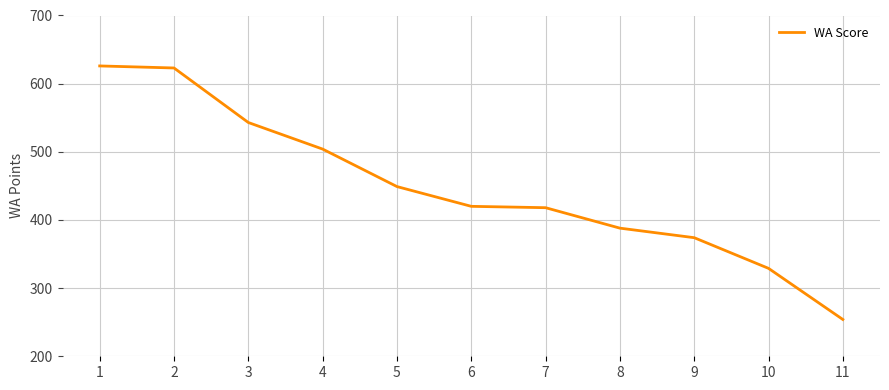

Count the number of categories in the chart.

11